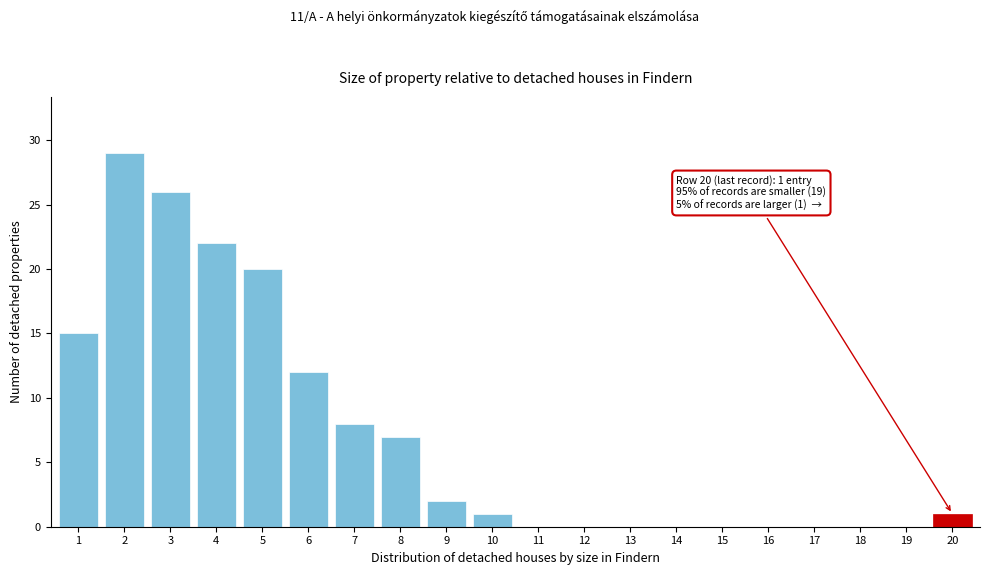

Reading right to left, what are all the values shown in this chart?

20=1	19=0	18=0	17=0	16=0	15=0	14=0	13=0	12=0	11=0	10=1	9=2	8=7	7=8	6=12	5=20	4=22	3=26	2=29	1=15